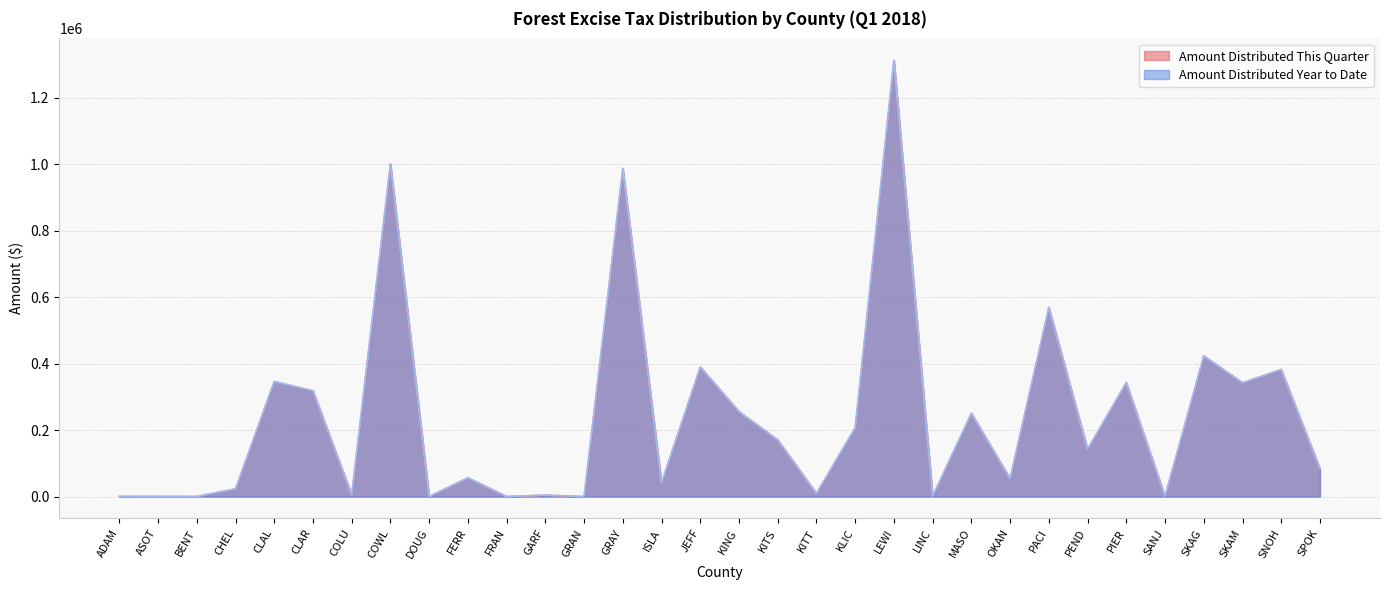

Does the chart display data point markers on the line(s)?

No